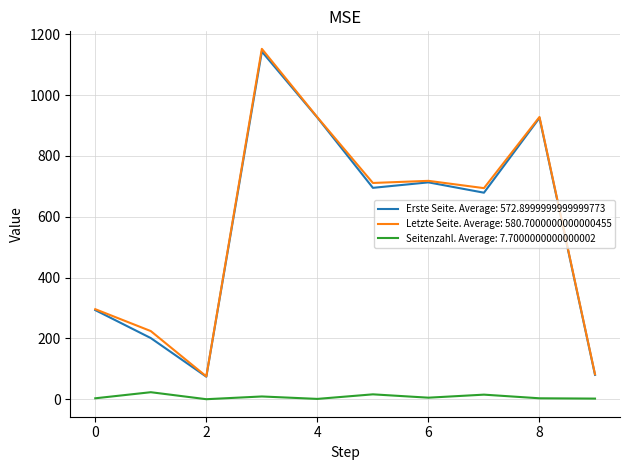

What is the highest value of the Erste Seite. Average: 572.8999999999999773 series?

1143